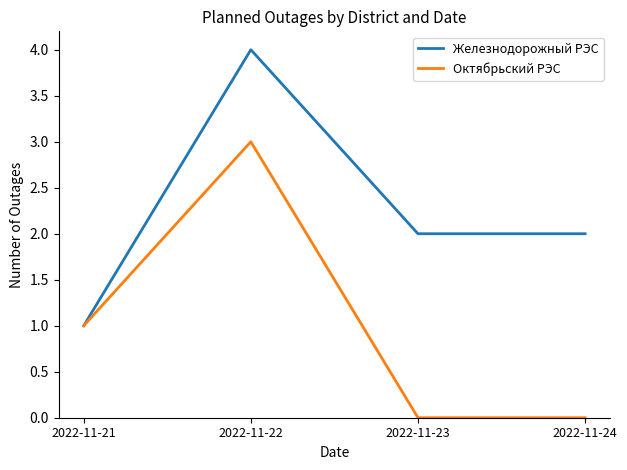

The value of Октябрьский РЭС at 2022-11-24 is -1. True or false?

False